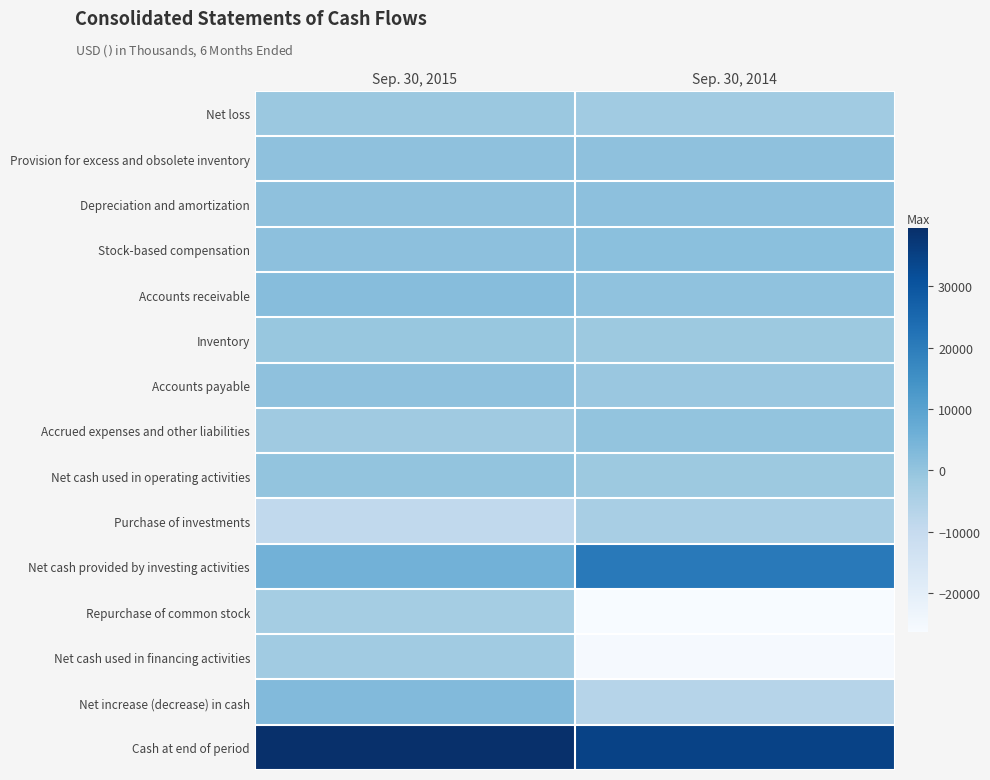

At which category does the chart reach its peak across all series?

Sep. 30, 2015